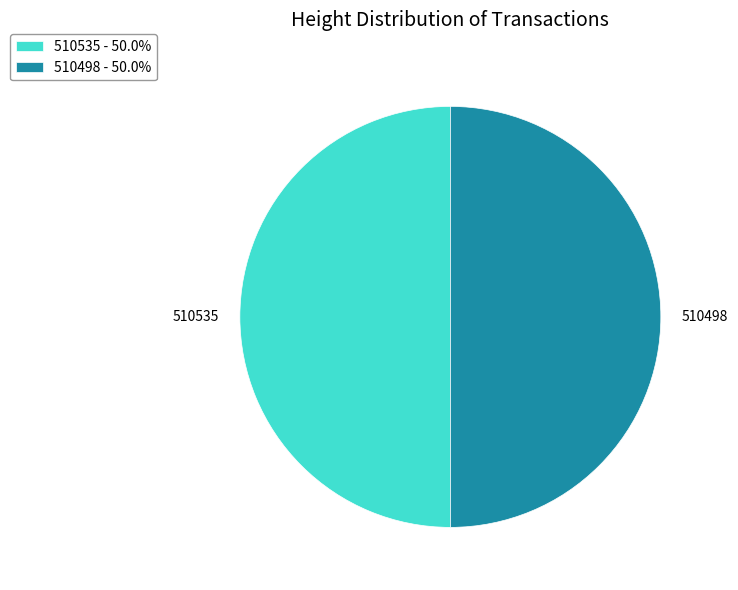

Approximately how many times larger is the value at 510498 - 50.0% compared to 510535 - 50.0%?

1.0